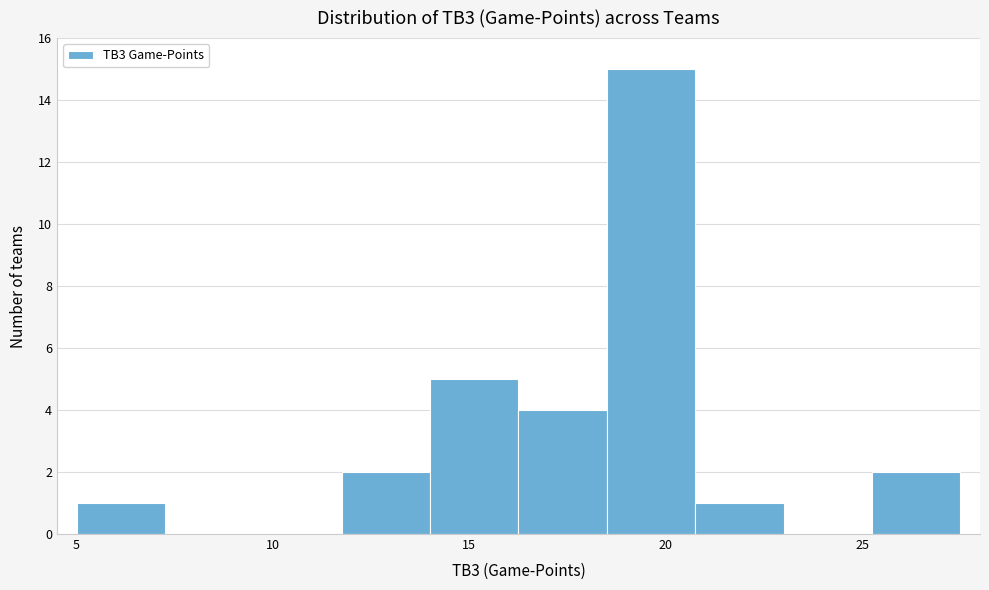

Reading left to right, transcribe this chart: for each bar, give the range it covers on the x-axis and its height. Neither the bar edges nor the heights are printed on the chart, so give them approximately, as read against the axes.

5.00 to 7.25: 1
7.25 to 9.50: 0
9.50 to 11.75: 0
11.75 to 14.00: 2
14.00 to 16.25: 5
16.25 to 18.50: 4
18.50 to 20.75: 15
20.75 to 23.00: 1
23.00 to 25.25: 0
25.25 to 27.50: 2